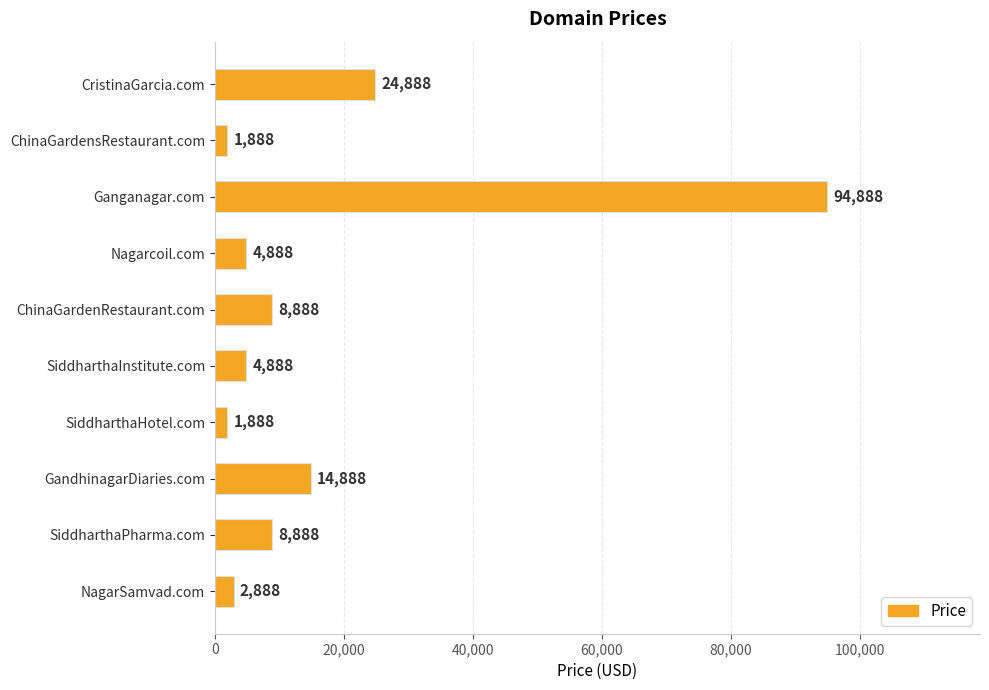

The chart shows a value of 1888 at ChinaGardensRestaurant.com. True or false?

True